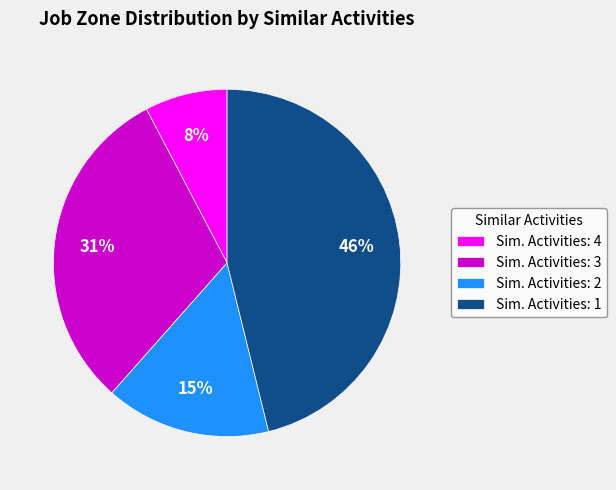

Rank the categories by value from lowest to highest.

Sim. Activities: 4, Sim. Activities: 2, Sim. Activities: 3, Sim. Activities: 1